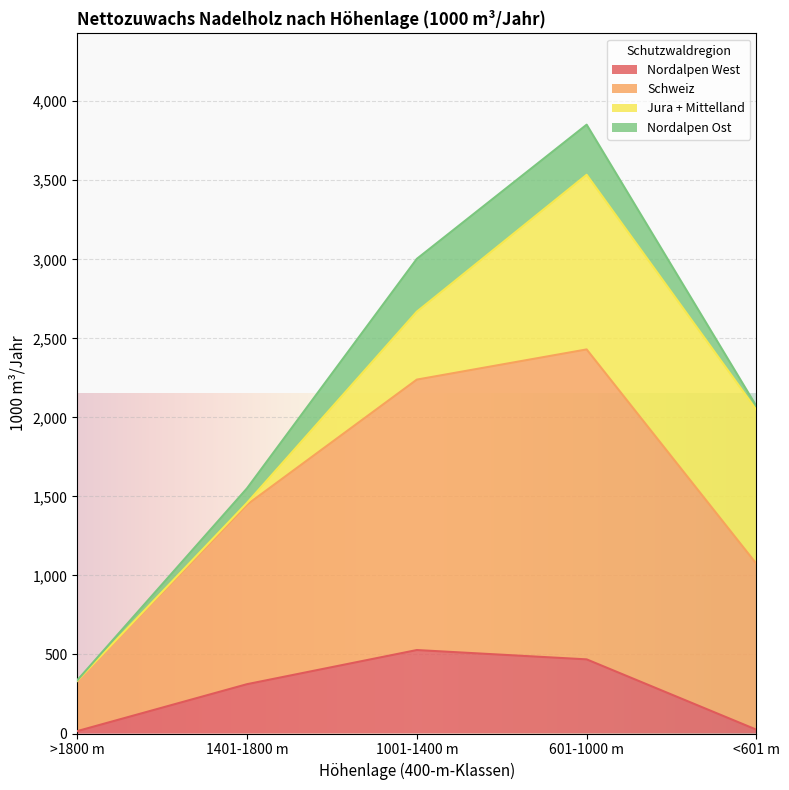

True or false: Nordalpen West and Schweiz cross at least once.

False